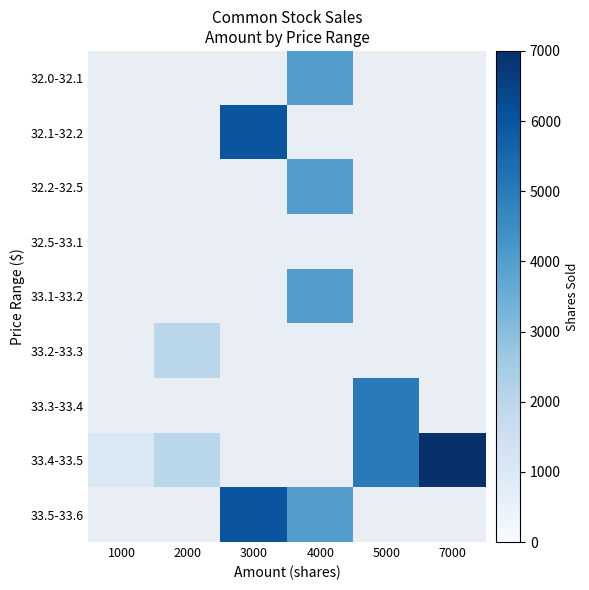

Count the number of categories in the chart.

6